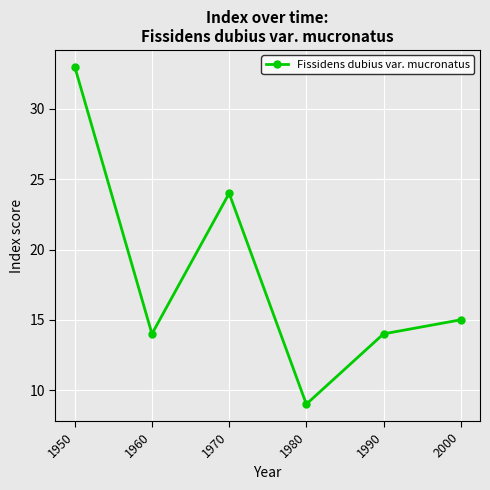

Is it true that the value at 1950 is 33?

True